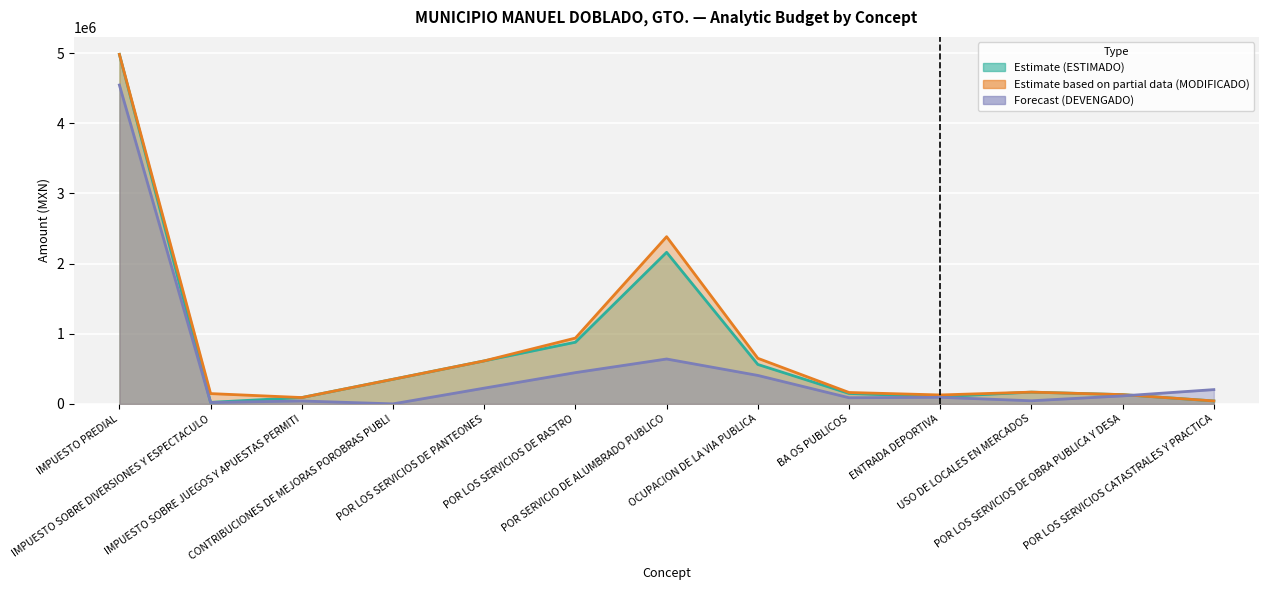

At which category does the chart reach its minimum across all series?

CONTRIBUCIONES DE MEJORAS POROBRAS PUBLI